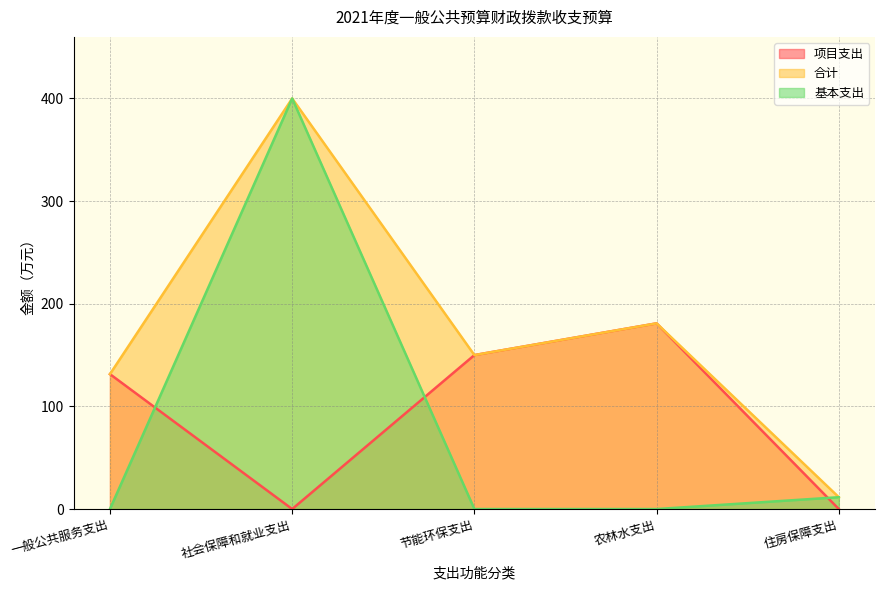

What are all the series names shown in the legend?

项目支出, 合计, 基本支出